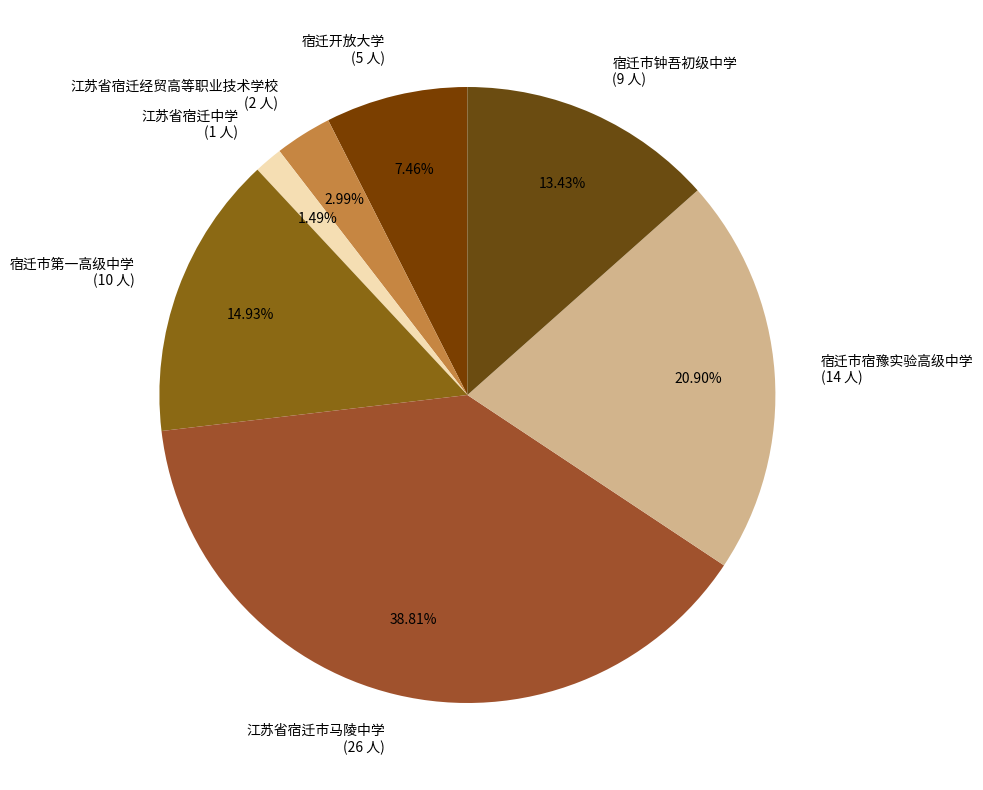

What percentage is the 宿迁市第一高级中学 slice, to the nearest percent?

15%